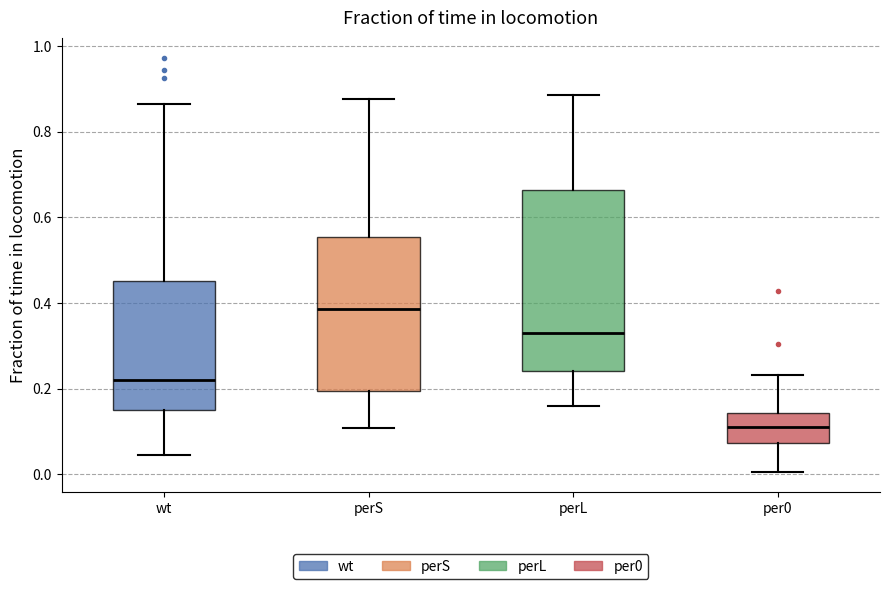

Reading left to right, read every box against the y-axis: the position of its median line, the range the box covers, and the ends of its whiskers. The values are not printed on the chart, so give them approximately, as read against the axis.

wt: median 0.22, box 0.16 to 0.46, whiskers 0.04 to 0.86
perS: median 0.38, box 0.20 to 0.56, whiskers 0.10 to 0.88
perL: median 0.34, box 0.24 to 0.66, whiskers 0.16 to 0.88
per0: median 0.12, box 0.08 to 0.14, whiskers 0.00 to 0.24